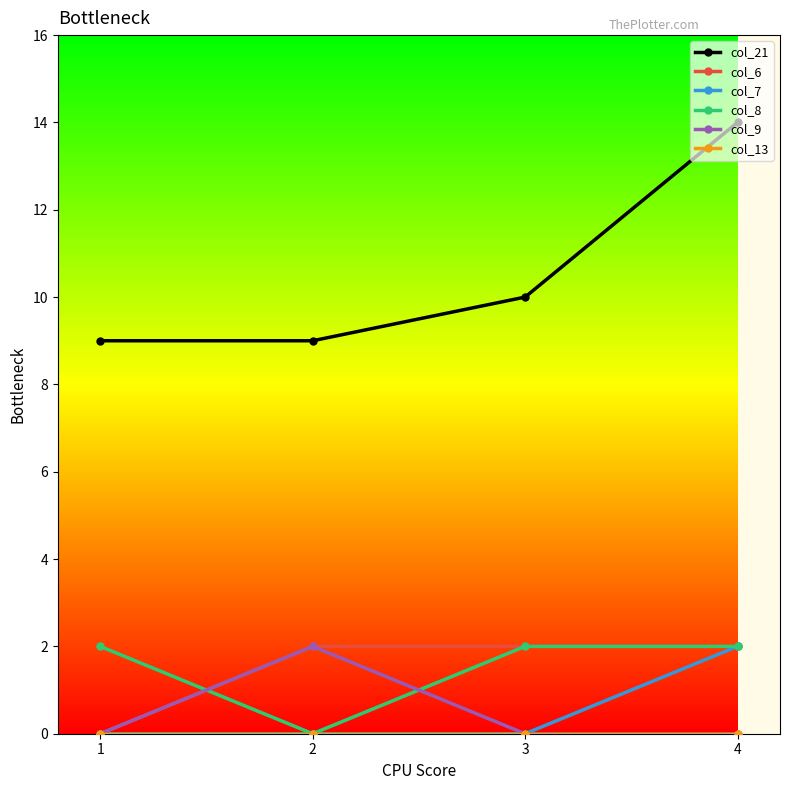

How many col_7 values are between 0 and 2?

4